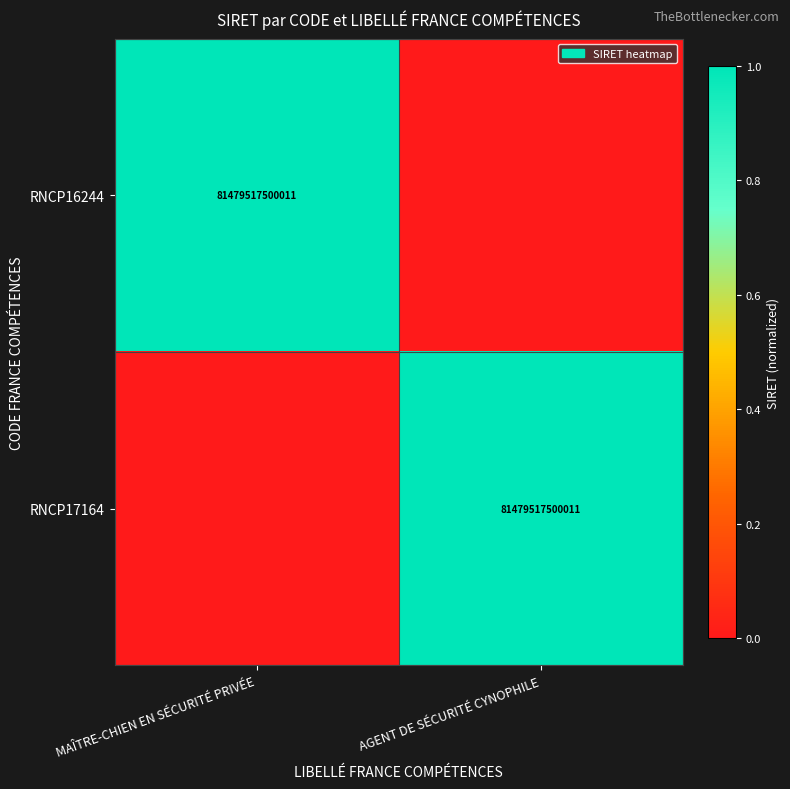

The value of RNCP17164 at AGENT DE SÉCURITÉ CYNOPHILE is 81479517500011. True or false?

True